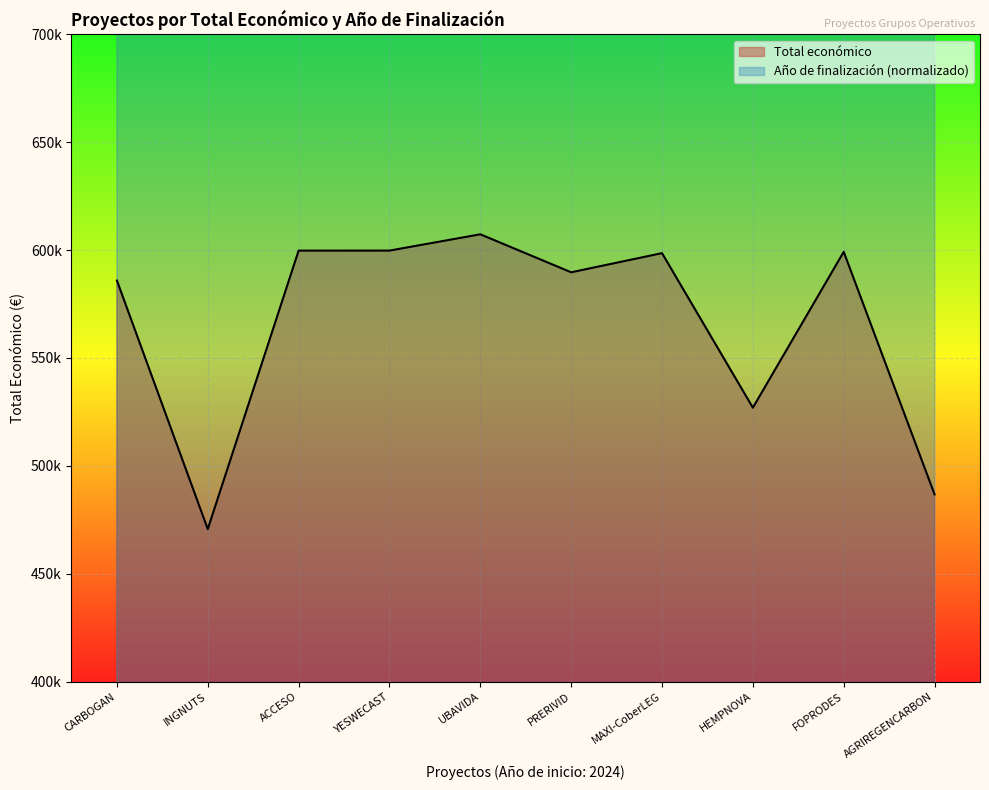

Which label corresponds to the largest value in the chart?

CARBOGAN